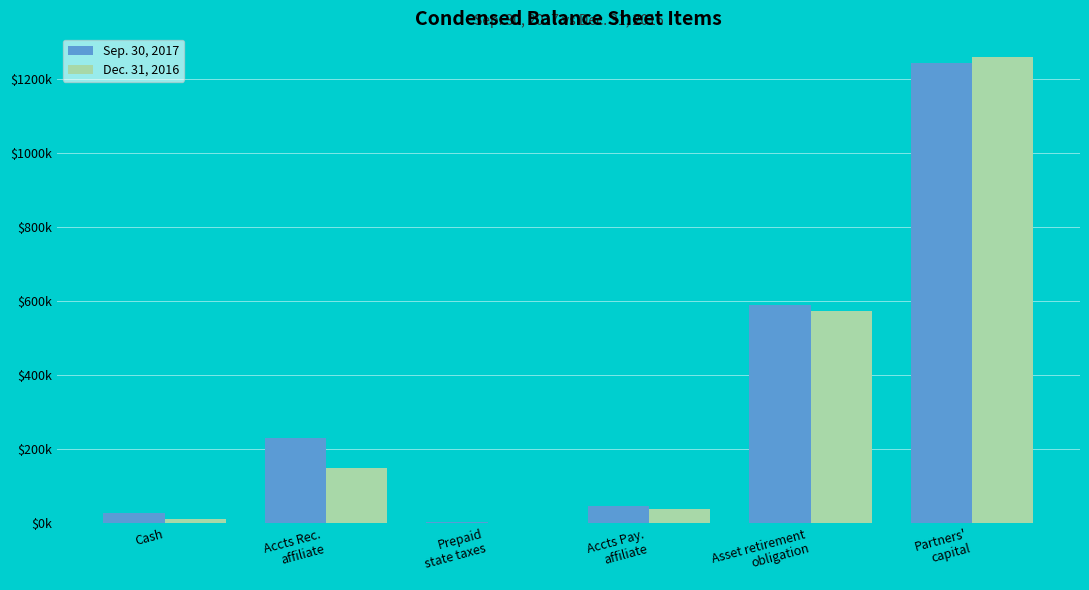

Rank the series at Cash from lowest to highest value.

Dec. 31, 2016, Sep. 30, 2017